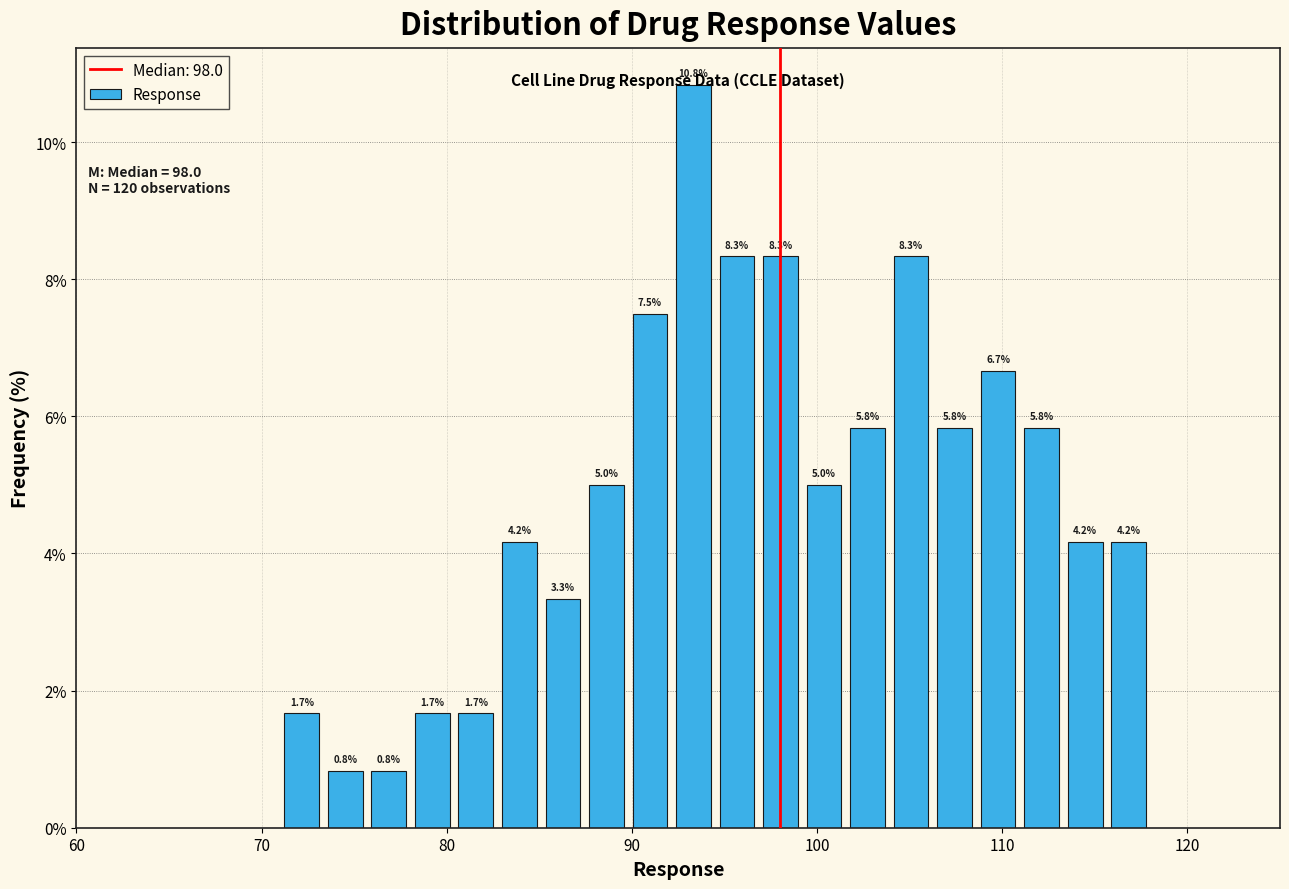

Read against the x-axis, roughly where is the centre of the tallest bar?

93